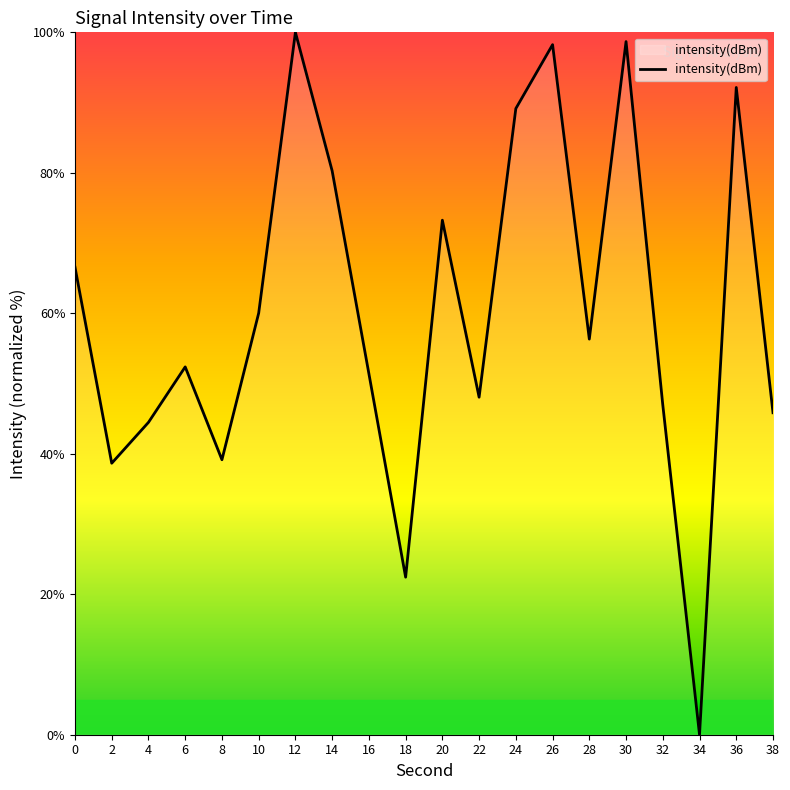

Approximately how many times larger is the value at 10 compared to 22?

1.2